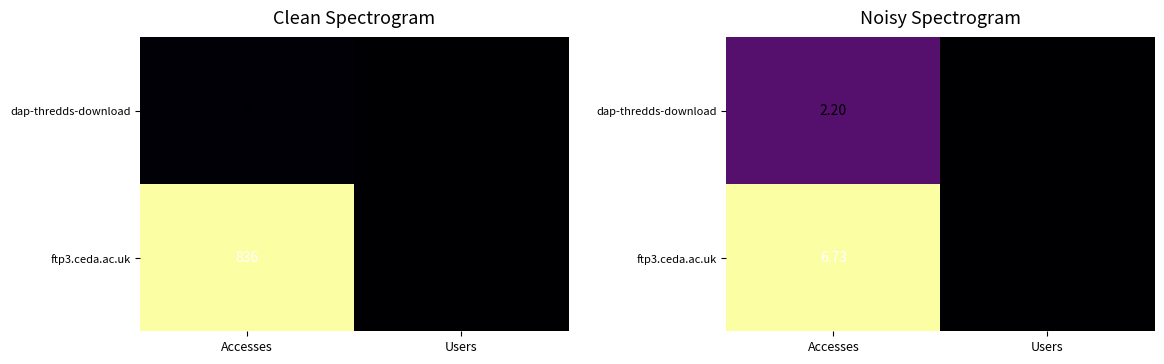

Is the value of ftp3.ceda.ac.uk at Accesses greater than the value of dap-thredds-download at Accesses?

Yes